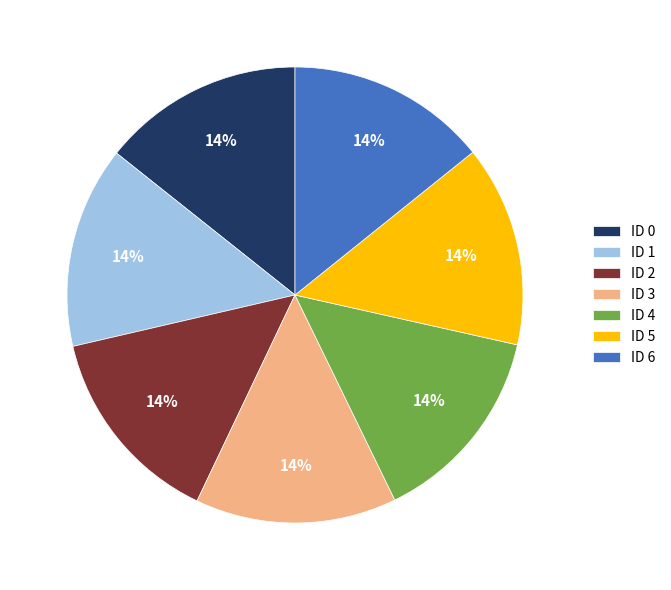

Does any single category account for the majority?

No